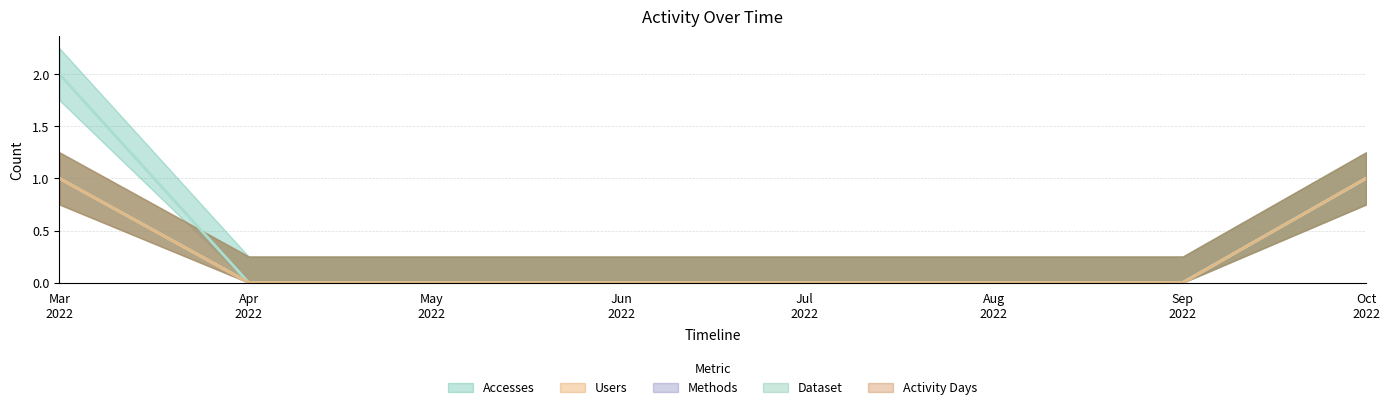

Does the chart display data point markers on the line(s)?

No